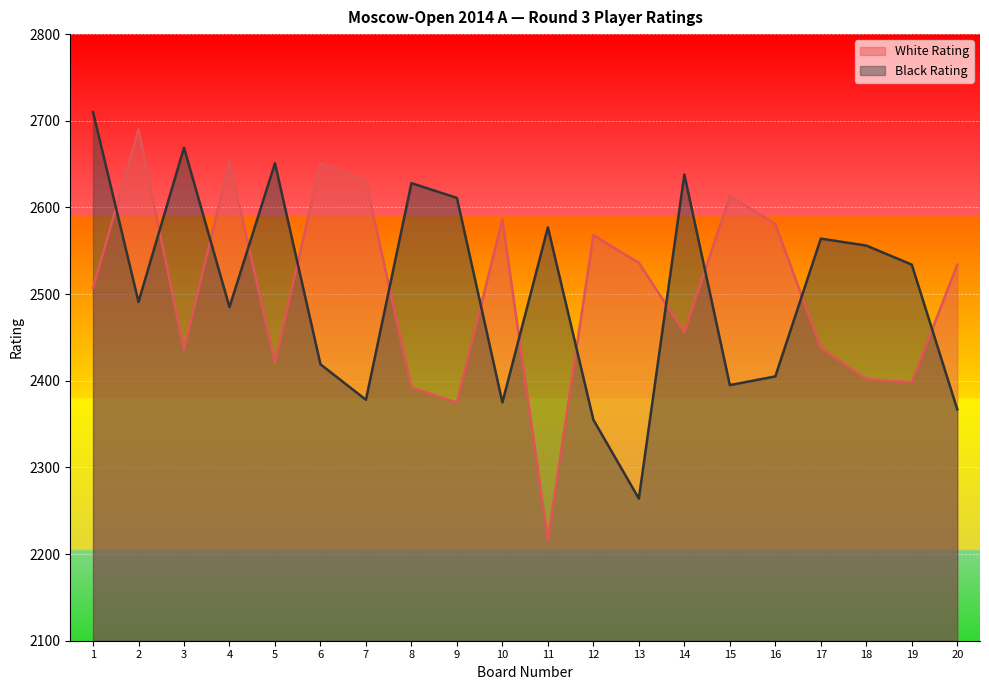

What is the value of the White Rating point at the 19th from the left?

2398